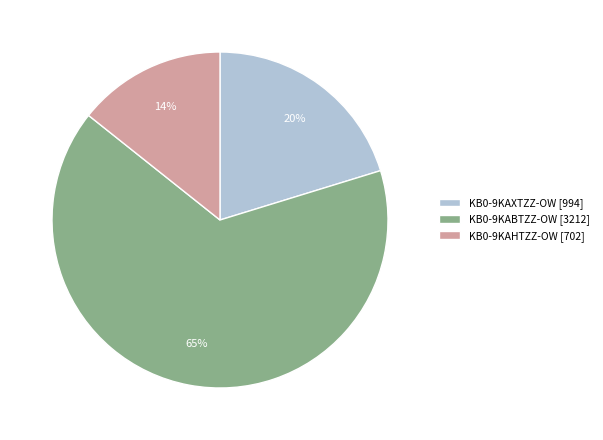

What percentage is the KB0-9KAHTZZ-OW [702] slice, to the nearest percent?

14%